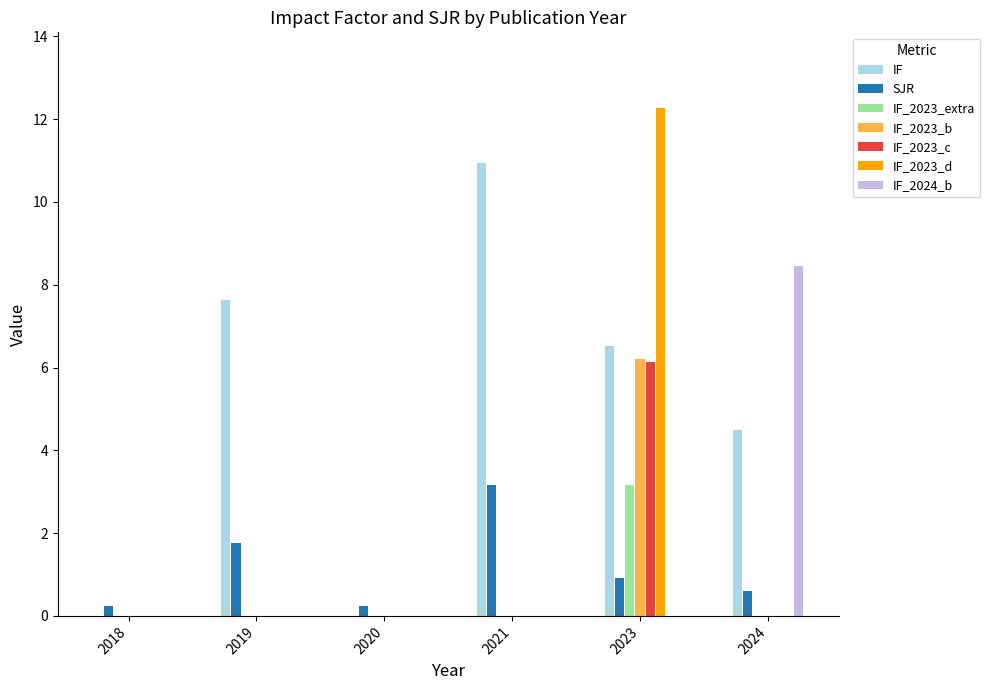

The SJR series shows 0.2 at 2018. True or false?

True